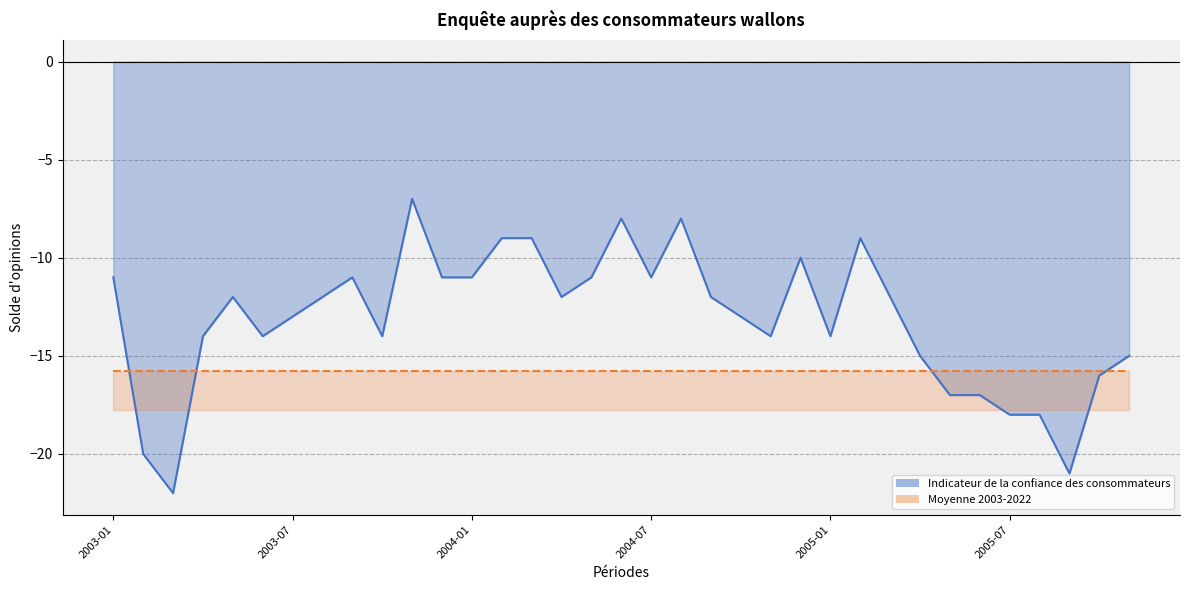

What is the sum of the values at 2005-03 and 2005-07?

-30